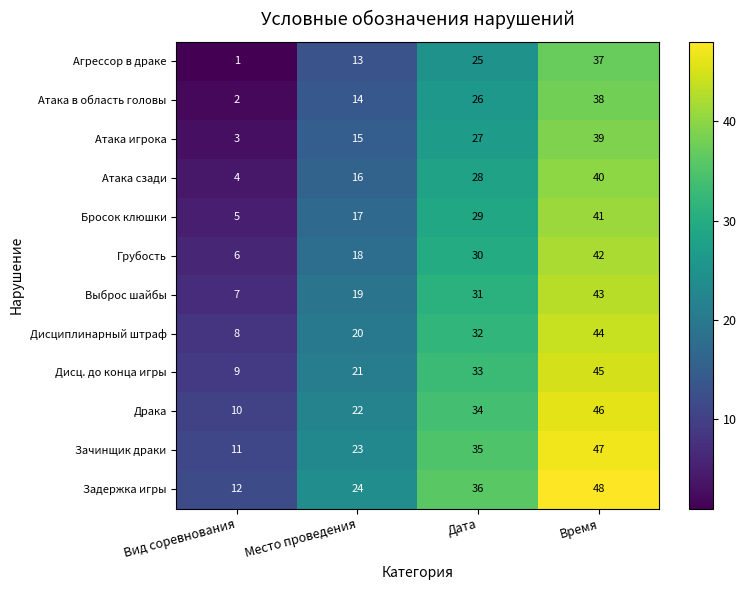

The value of Атака в область головы at Вид соревнования is 3. True or false?

False